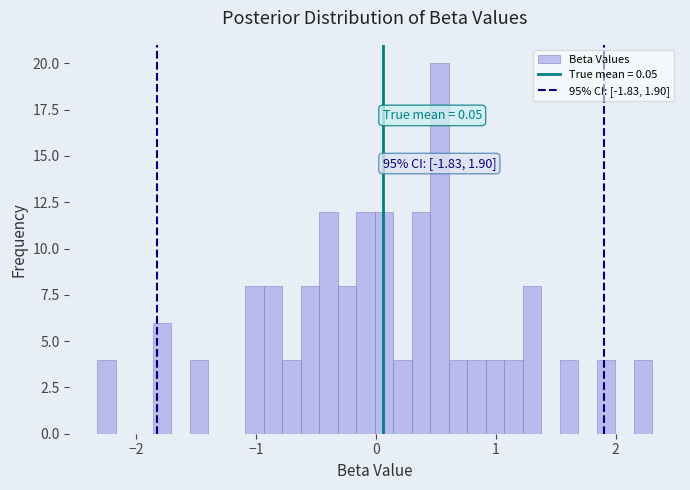

Read against the x-axis, roughly where is the centre of the tallest bar?

0.5